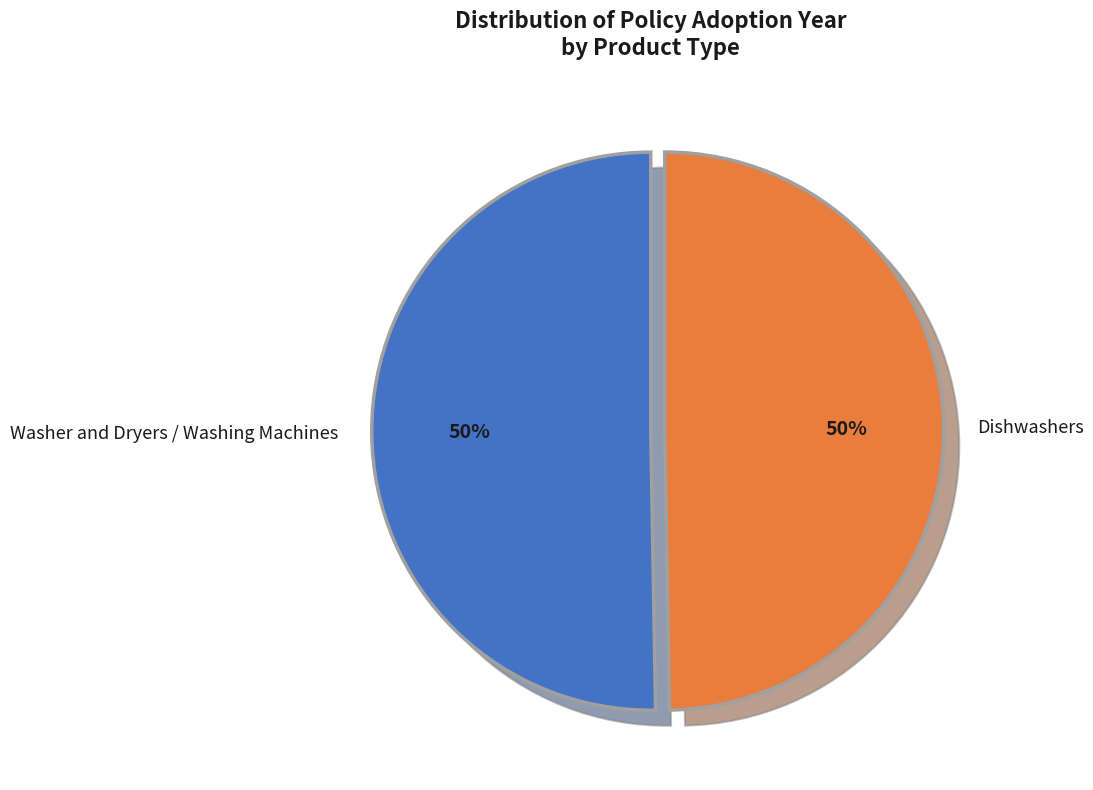

To the nearest percent, what percentage of the pie is Washer and Dryers / Washing Machines?

50%